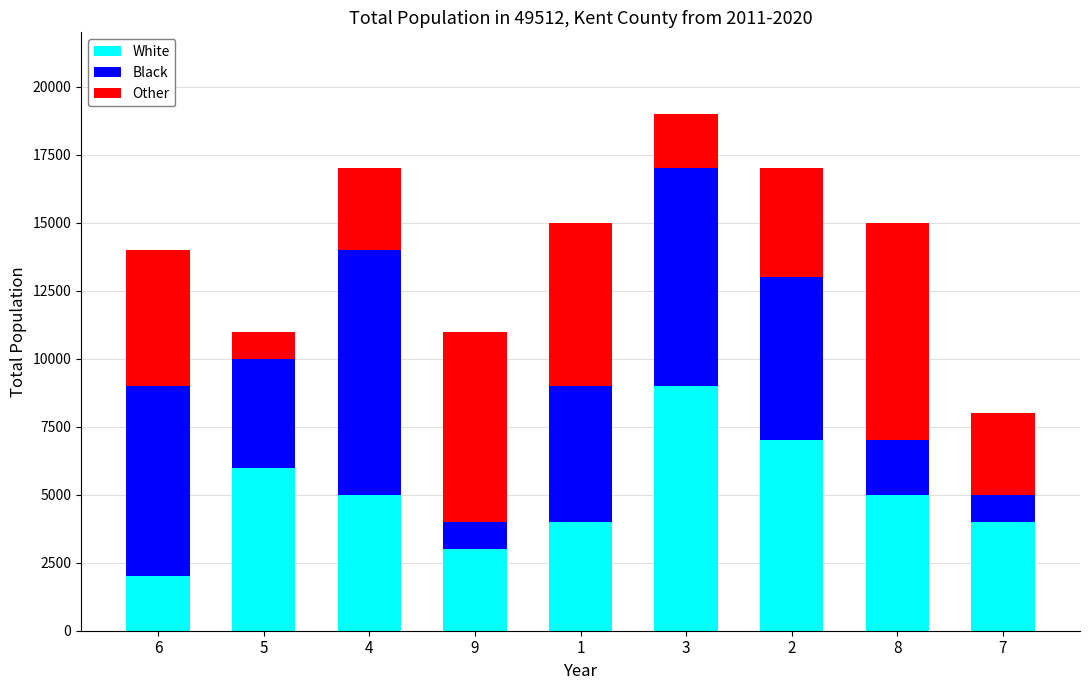

What is the average value of the White series?

5000